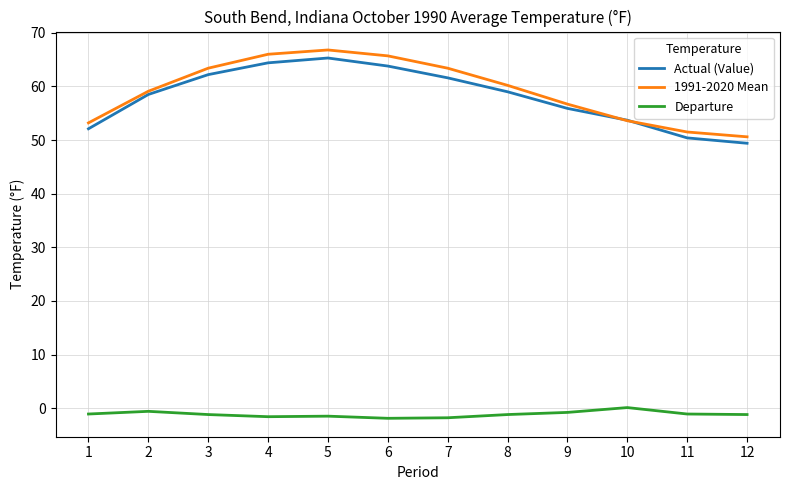

At which category does 1991-2020 Mean reach its first local peak?

5